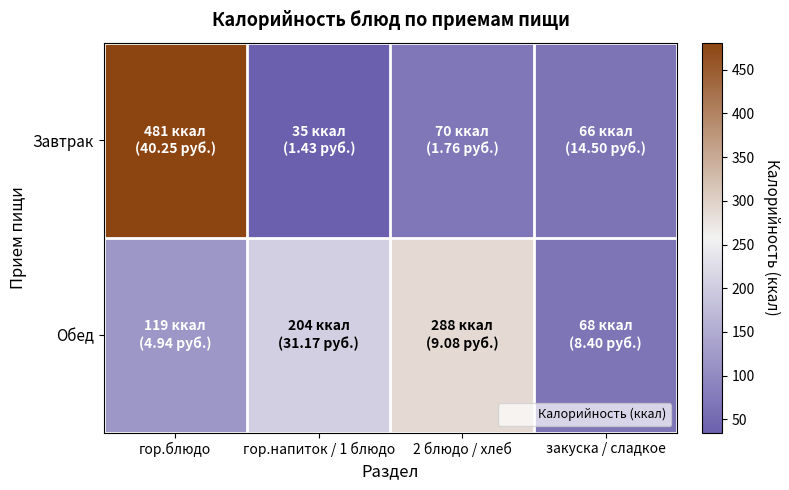

At how many categories does at least one series exceed 258?

2